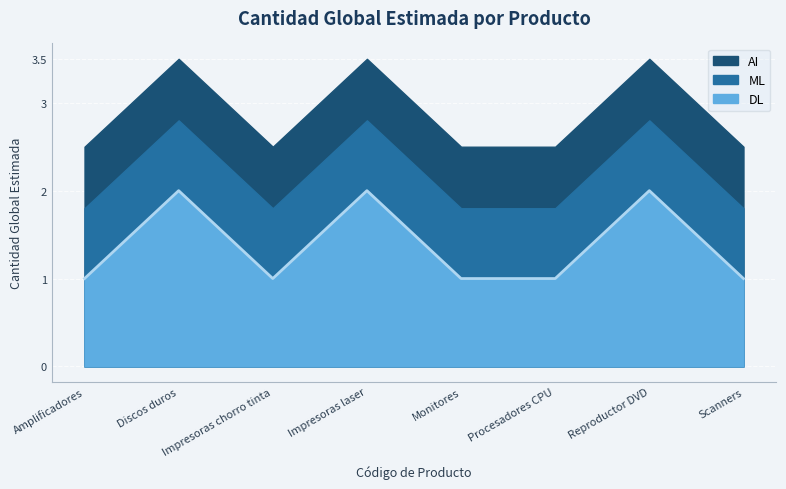

How many values exceed 1?

3